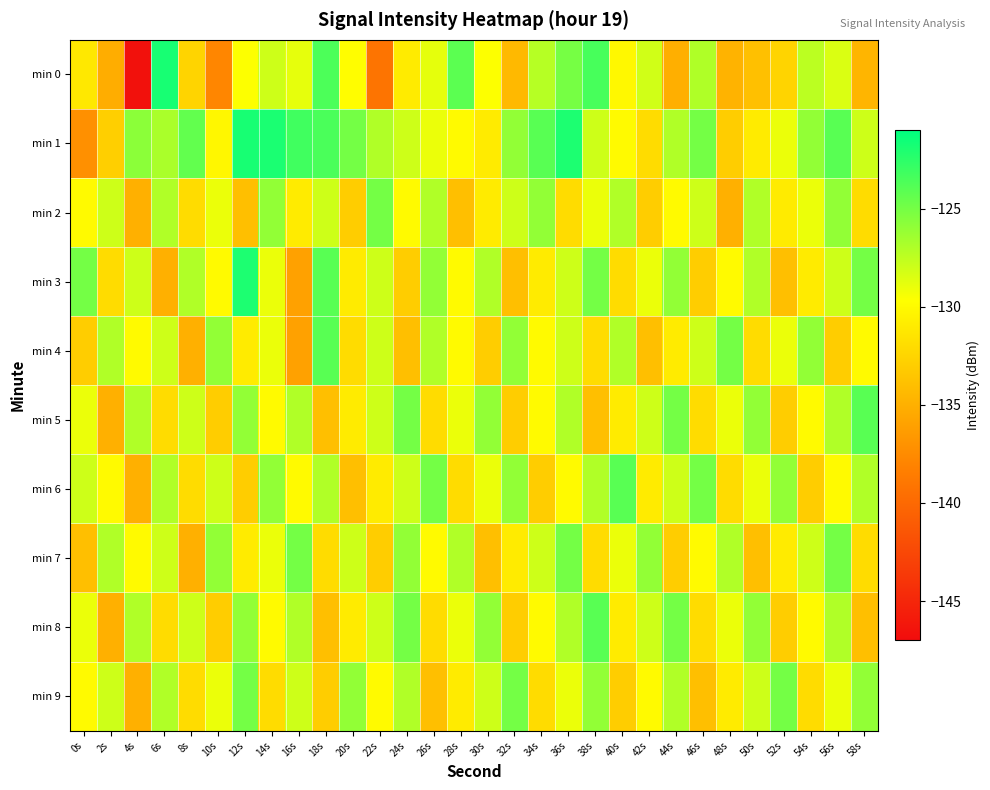

What is the difference between the highest and lowest values at 16s?

12.8